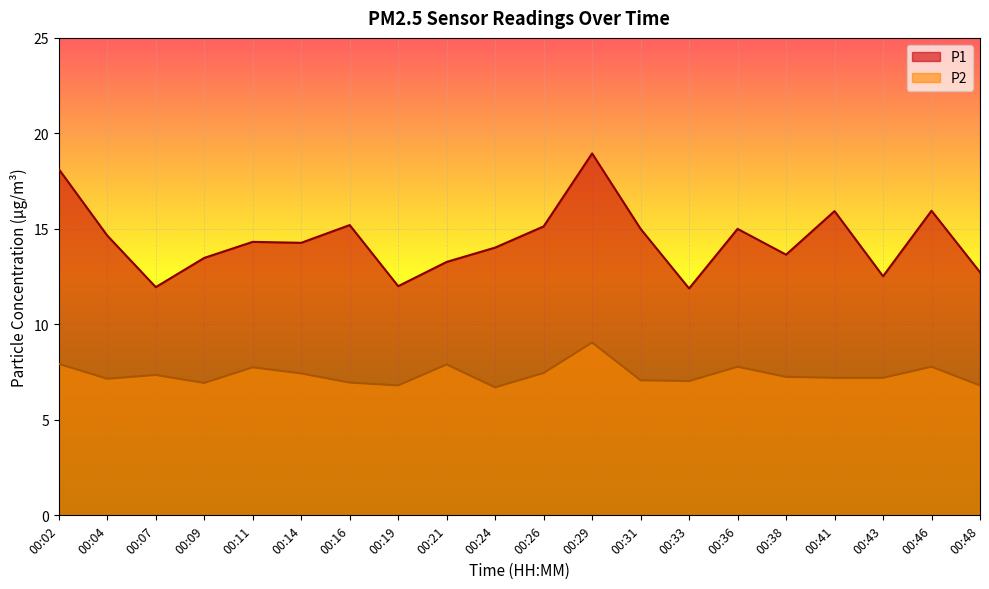

Reading left to right, extract all data points from this chart.

P1: 00:02=18.1	00:04=14.7	00:07=11.9	00:09=13.5	00:11=14.3	00:14=14.3	00:16=15.2	00:19=12.0	00:21=13.3	00:24=14.0	00:26=15.1	00:29=18.9	00:31=15.0	00:33=11.9	00:36=15.0	00:38=13.7	00:41=15.9	00:43=12.5	00:46=15.9	00:48=12.7
P2: 00:02=7.9	00:04=7.2	00:07=7.3	00:09=6.9	00:11=7.8	00:14=7.4	00:16=7.0	00:19=6.8	00:21=7.9	00:24=6.7	00:26=7.5	00:29=9.1	00:31=7.1	00:33=7.0	00:36=7.8	00:38=7.2	00:41=7.2	00:43=7.2	00:46=7.8	00:48=6.8